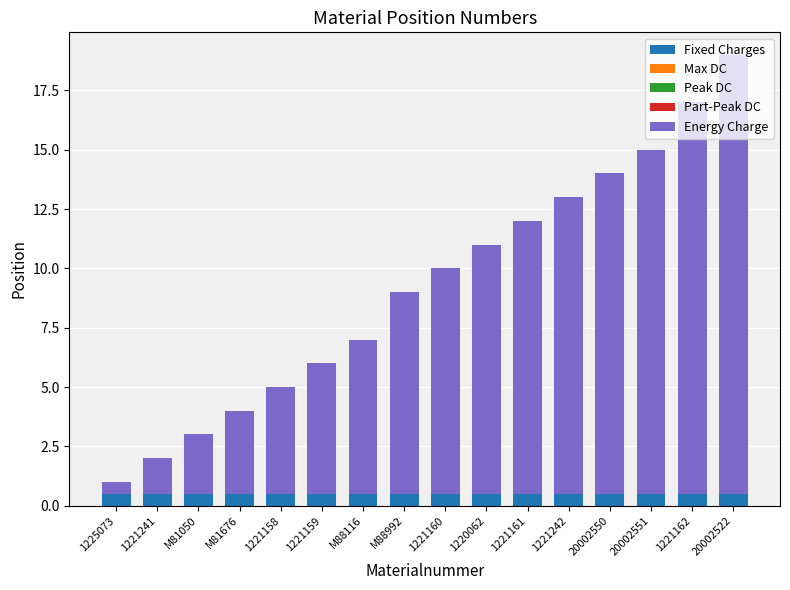

At which category is the sum across all series the highest?

20002522